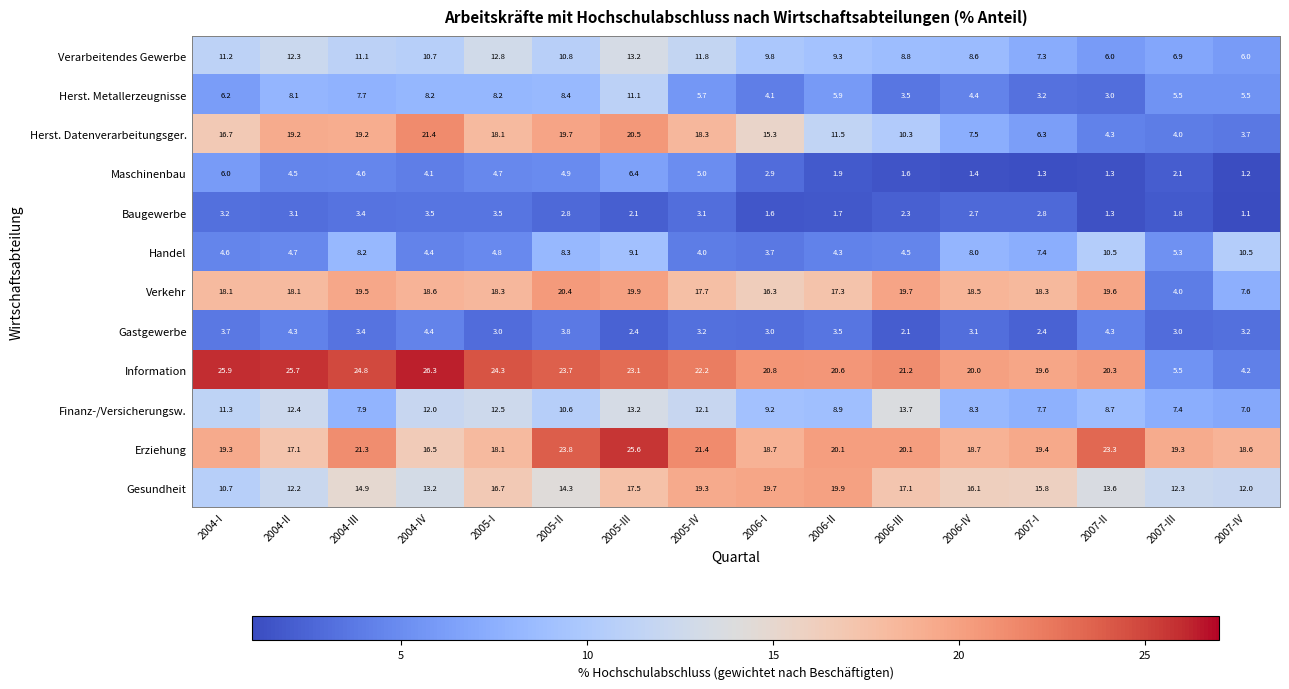

What is the approximate value of Erziehung at 2006-II?

20.1